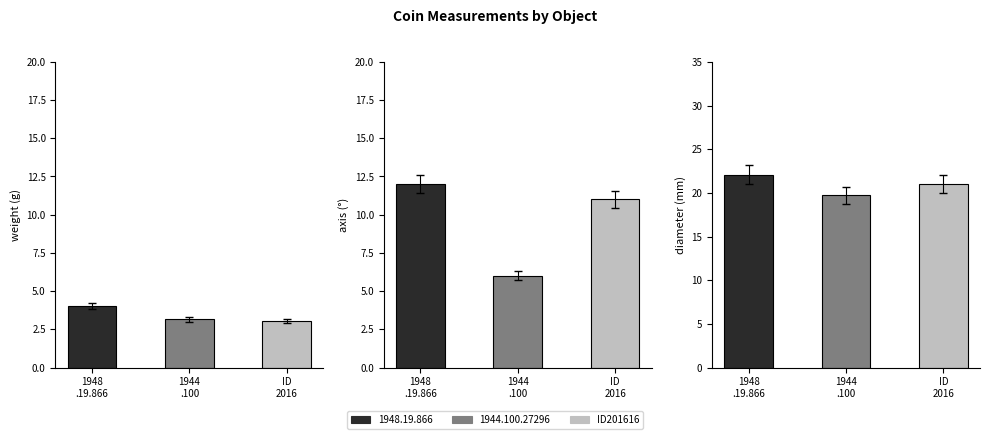

Is the value of weight at ID
2016 greater than the value of axis at 1944
.100?

No